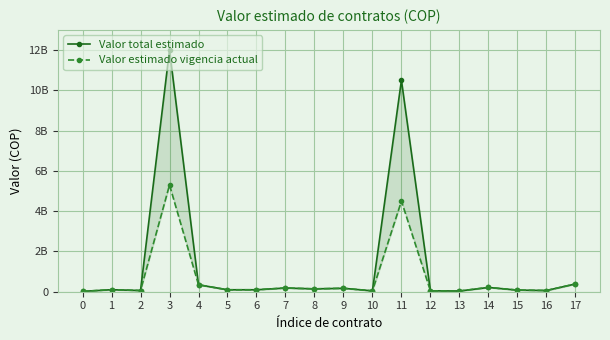

Reading left to right, extract all data points from this chart.

Valor total estimado: 0=18270993	1=100000000	2=60000000	3=12000000000	4=344820713	5=96430568	6=96844910	7=185426304	8=141485976	9=170646120	10=42708420	11=10500000000	12=44428056	13=35062272	14=212484036	15=80990748	16=60000000	17=385070000
Valor estimado vigencia actual: 0=18270993	1=100000000	2=60000000	3=5300000000	4=344820713	5=96430568	6=96844910	7=185426304	8=141485976	9=170646120	10=42708420	11=4500000000	12=44428056	13=35062272	14=212484036	15=80990748	16=60000000	17=385070000